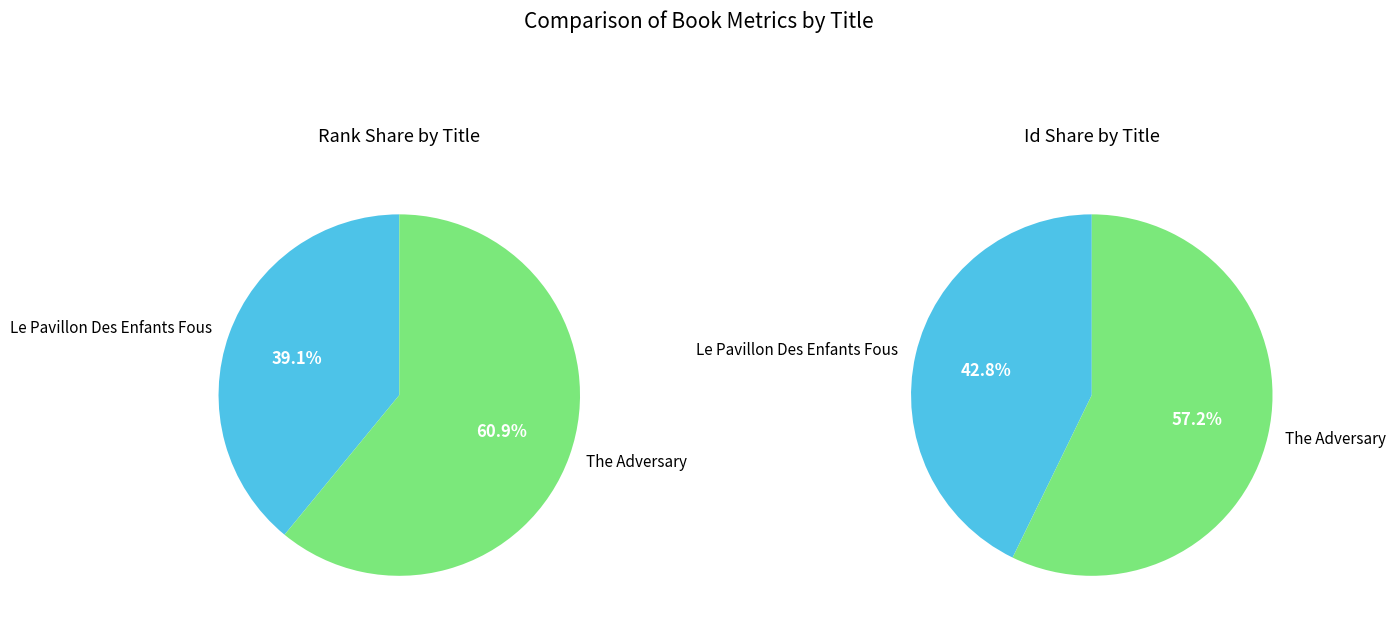

True or false: The Adversary accounts for 61% of the total.

True